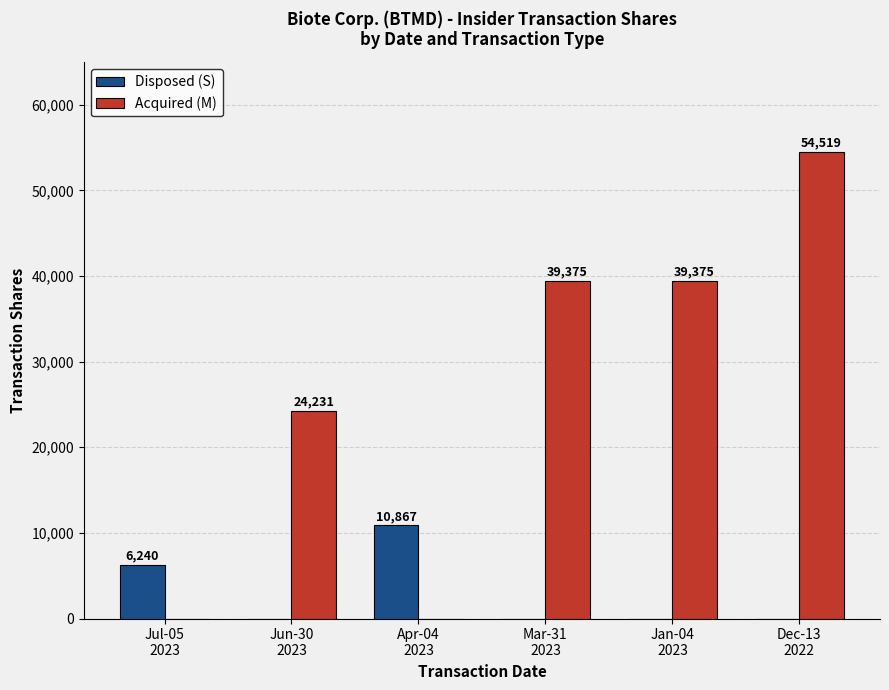

Reading left to right, list all the values displayed in this chart.

Disposed (S): 6240	0	10867	0	0	0
Acquired (M): 0	24231	0	39375	39375	54519